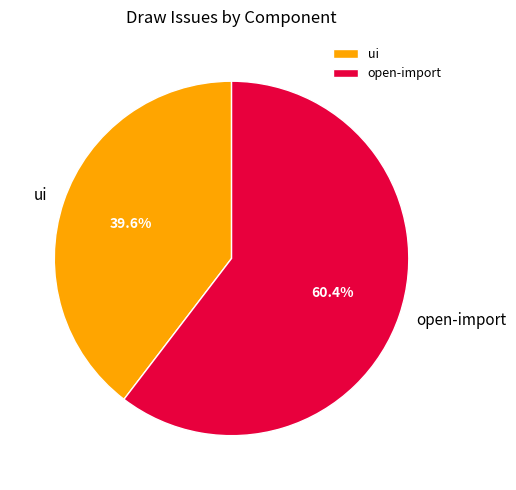

What percentage is the ui slice, to the nearest percent?

40%